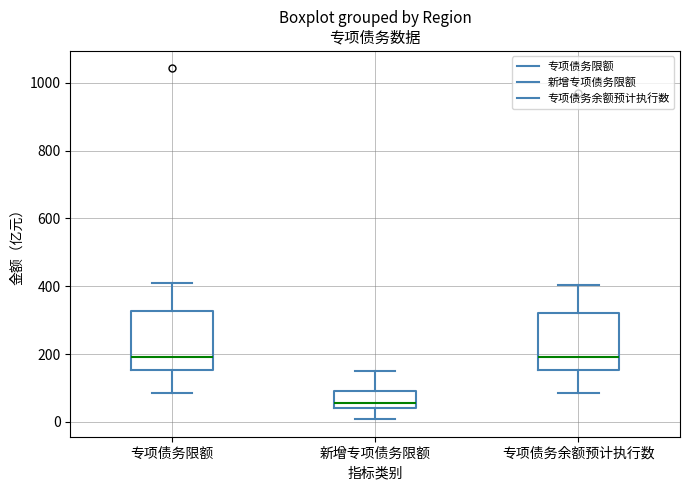

Where is the lower edge of the box for 新增专项债务限额 on the y-axis? The values are not printed on the chart, so give them approximately, as read against the axis.

40